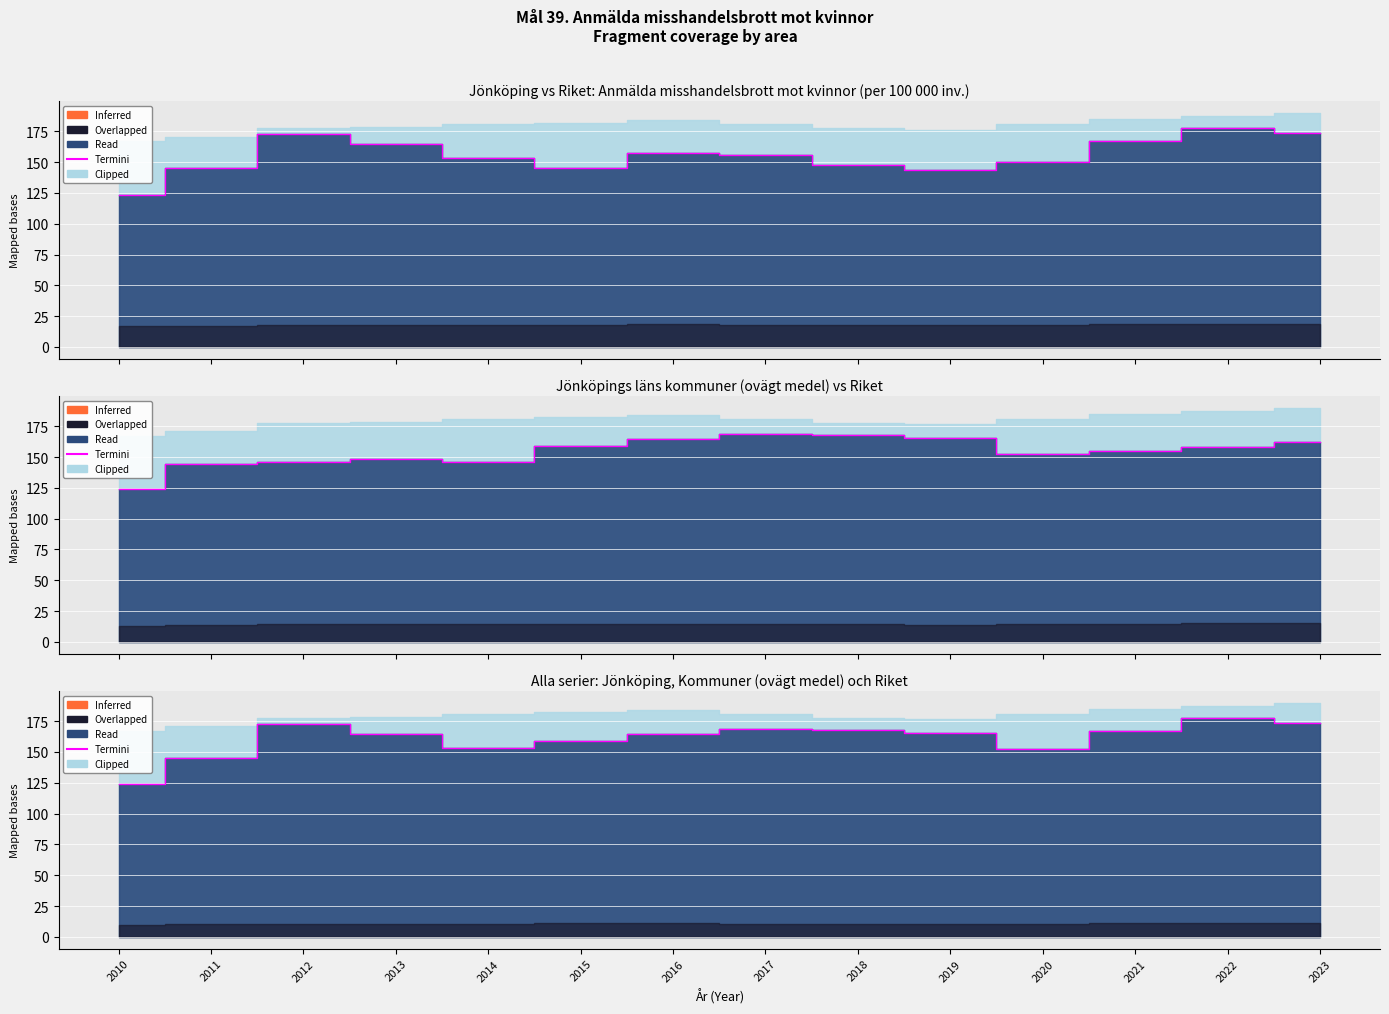

How many data points are above 165?

7